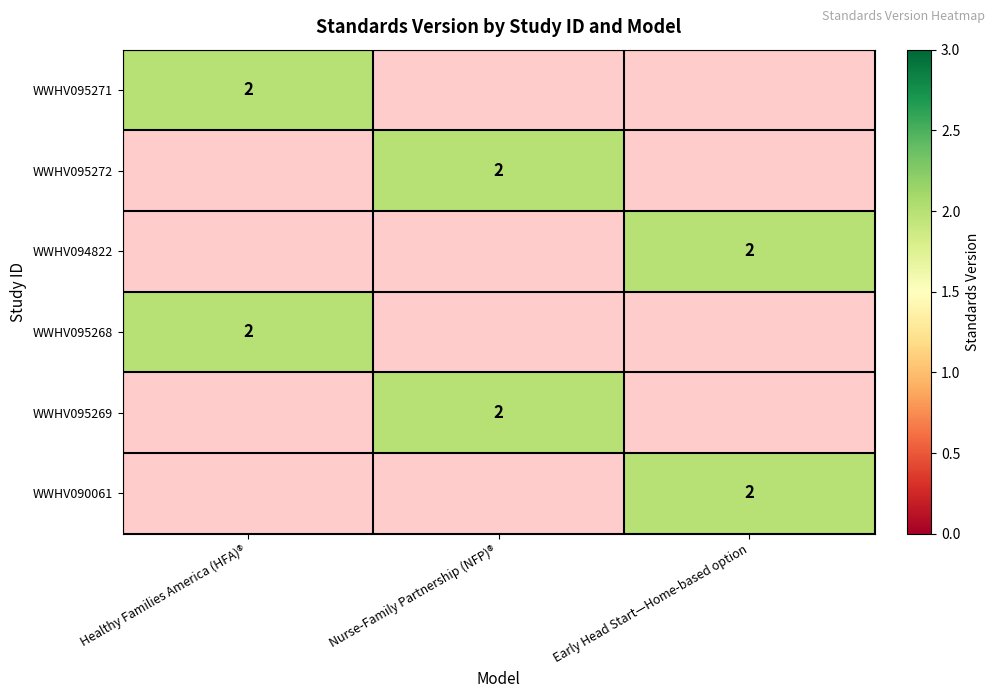

The value of WWHV095271 at Healthy Families America (HFA)® is 2. True or false?

True